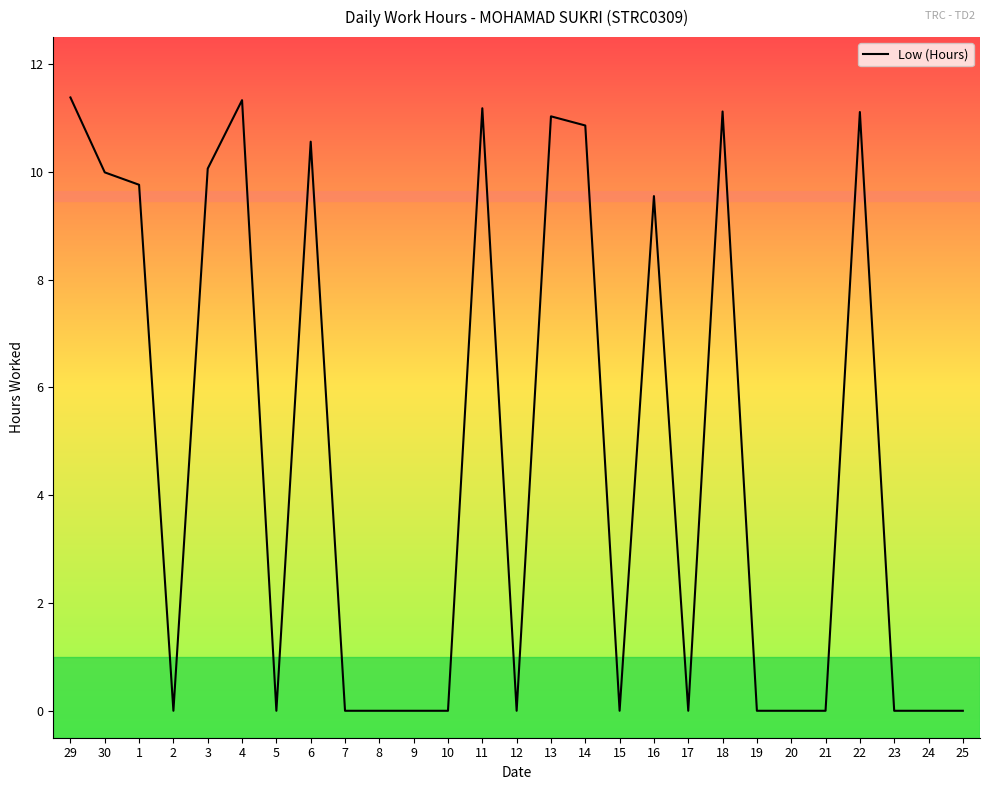

At which category does the data reach its first local peak?

4